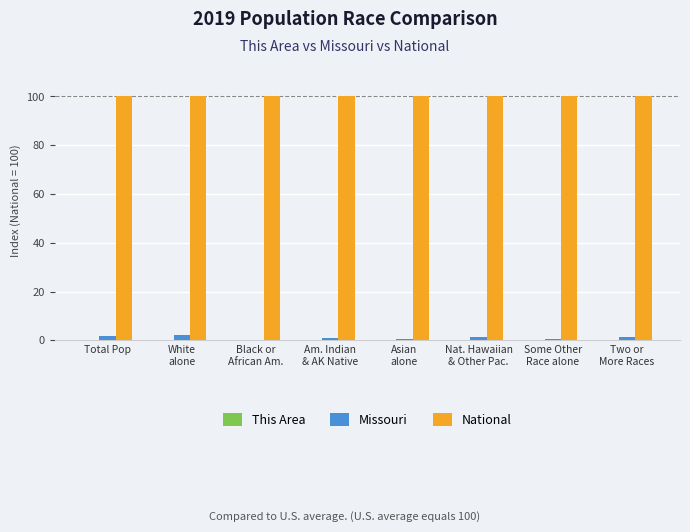

What is the sum of all Missouri values?

8.7